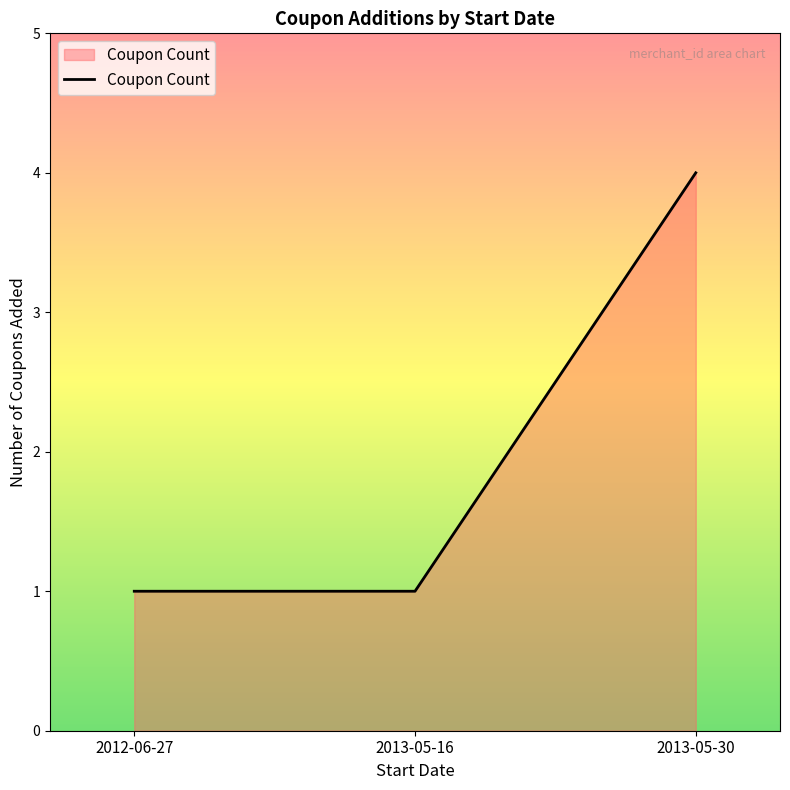

Reading left to right, what are all the values shown in this chart?

2012-06-27=1	2013-05-16=1	2013-05-30=4